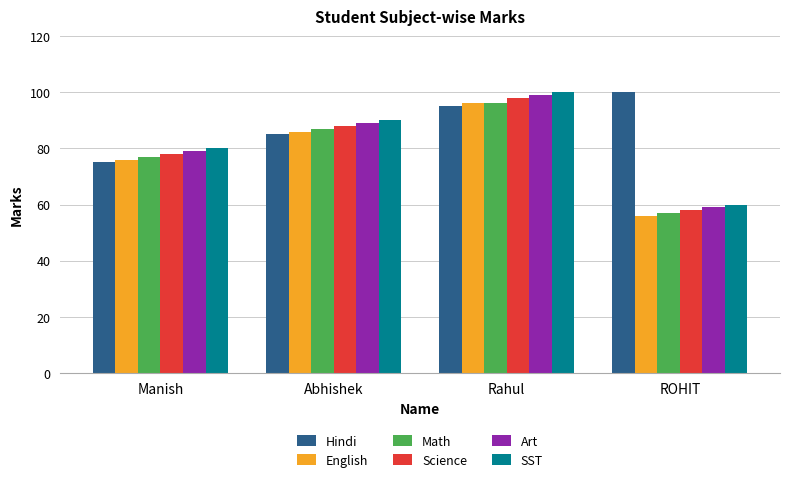

What is the sum of all Science values?

322